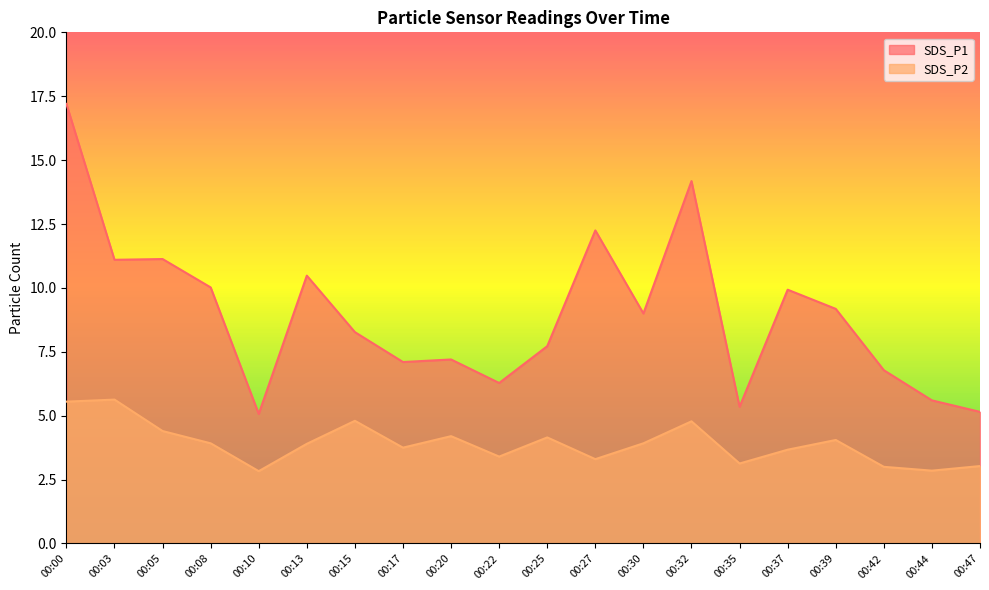

True or false: SDS_P2 and SDS_P1 cross at least once.

False